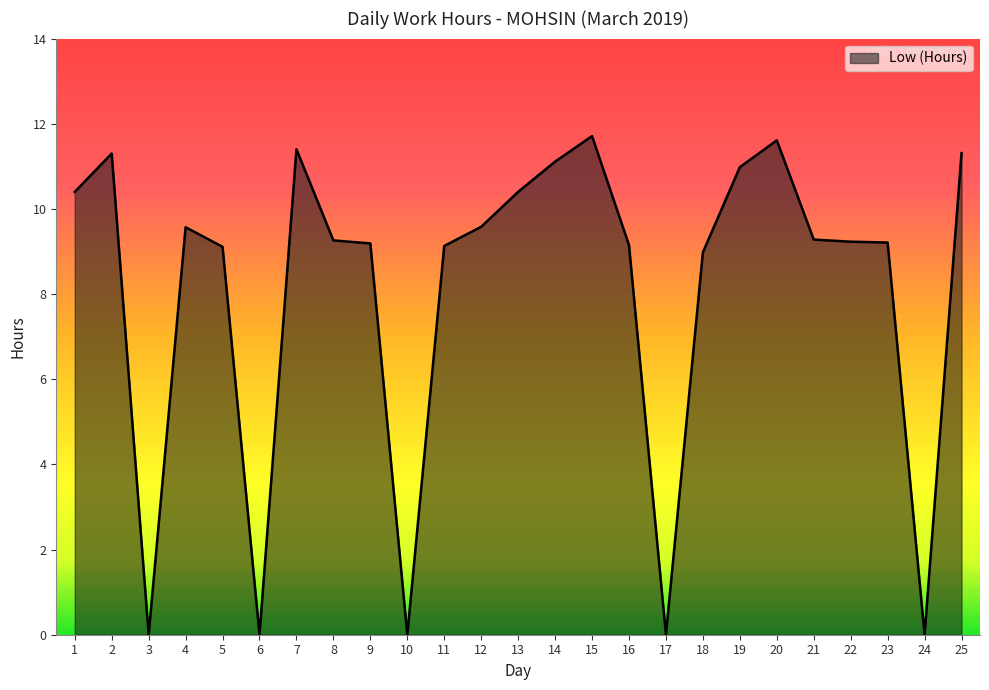

Is it true that the value at 25 is 11.3?

True